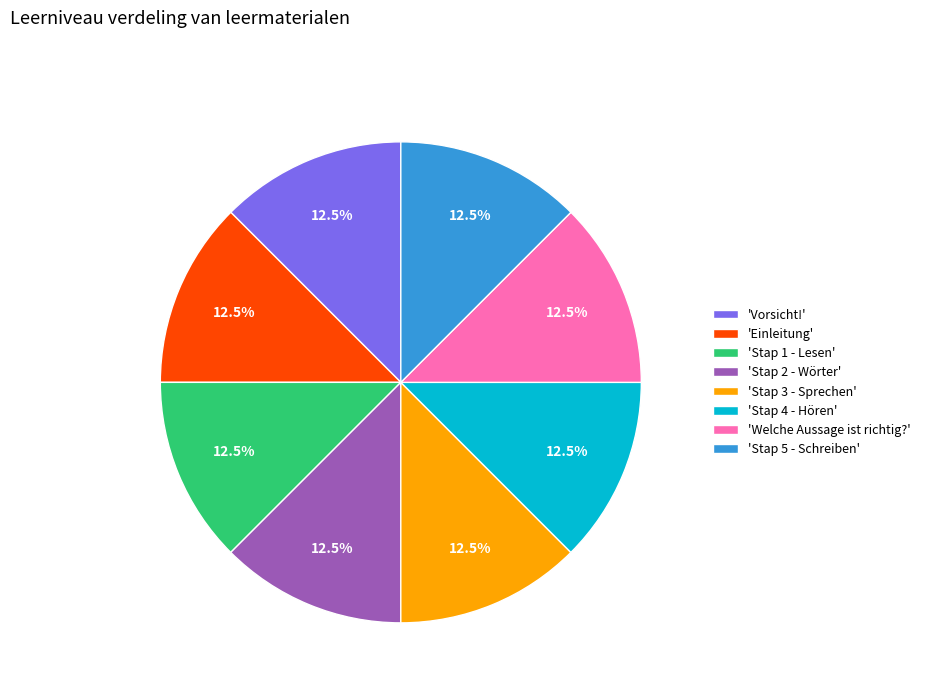

Approximately how many times larger is the value at 'Stap 1 - Lesen' compared to 'Einleitung'?

1.0